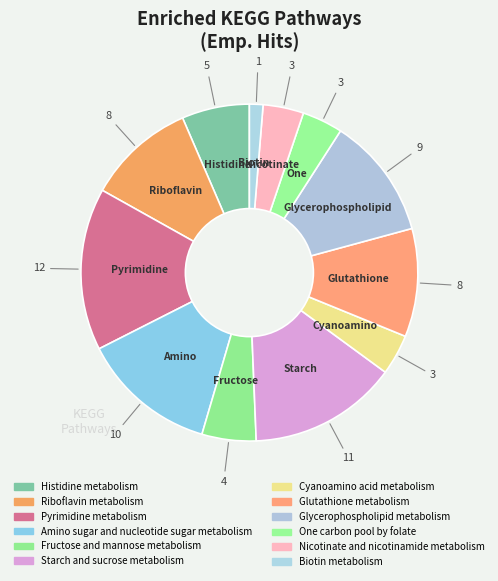

Count the number of slices in the pie.

12